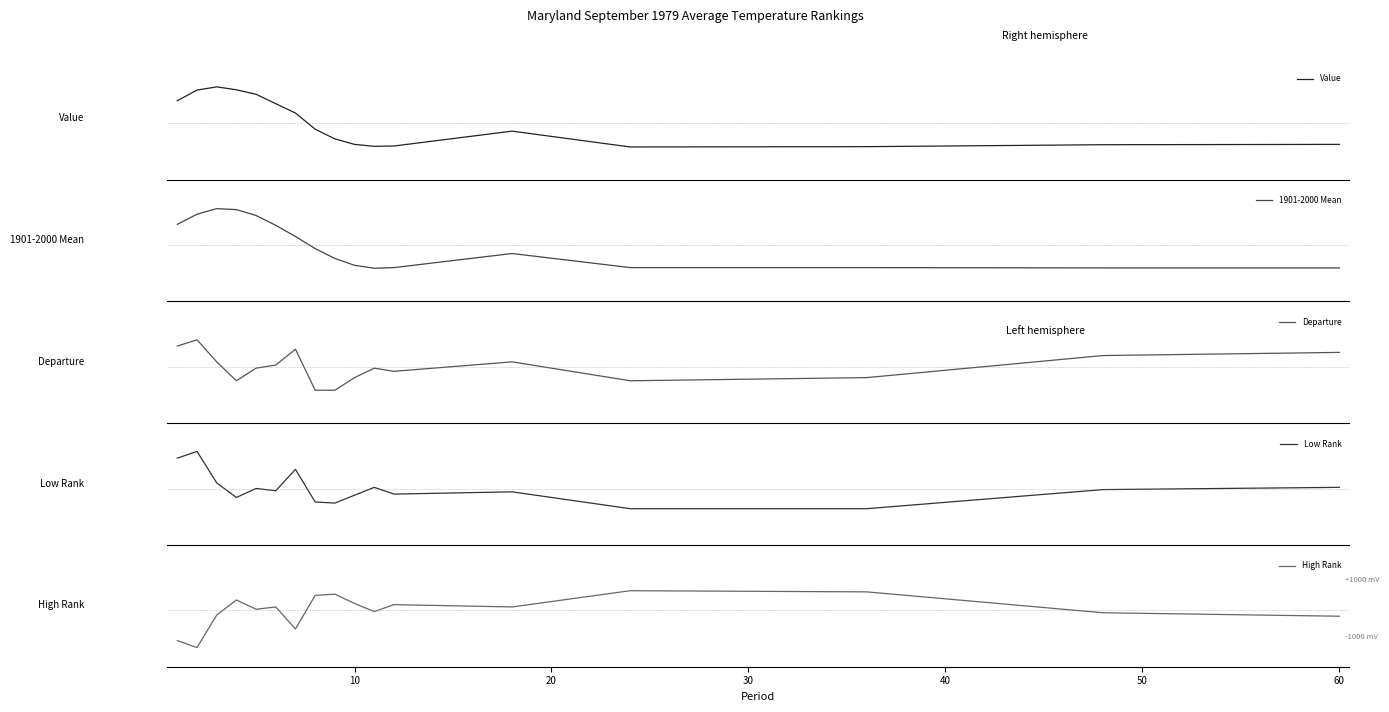

How many values in Low Rank are above zero?

7